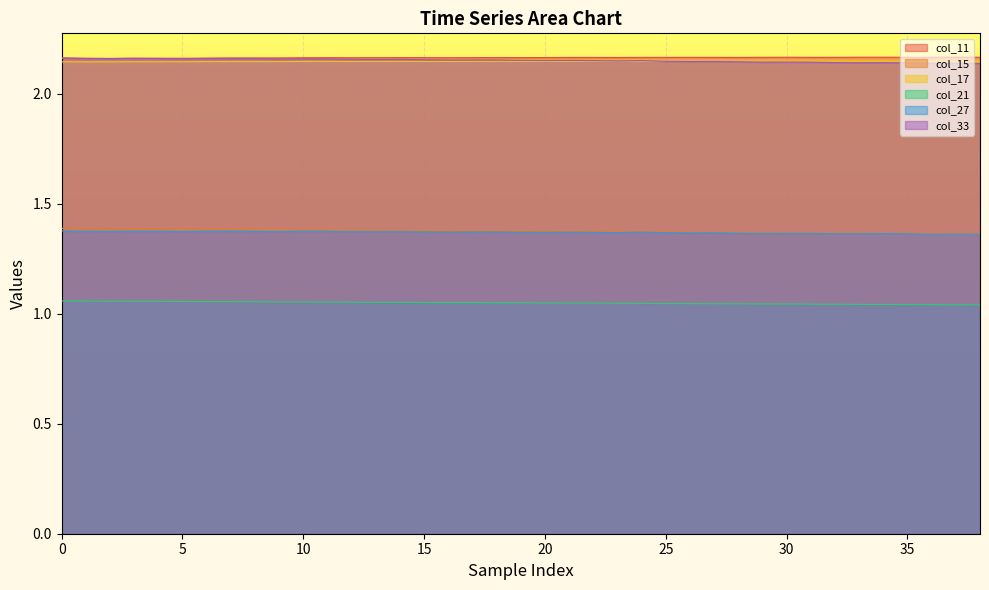

True or false: col_17 and col_11 cross at least once.

False